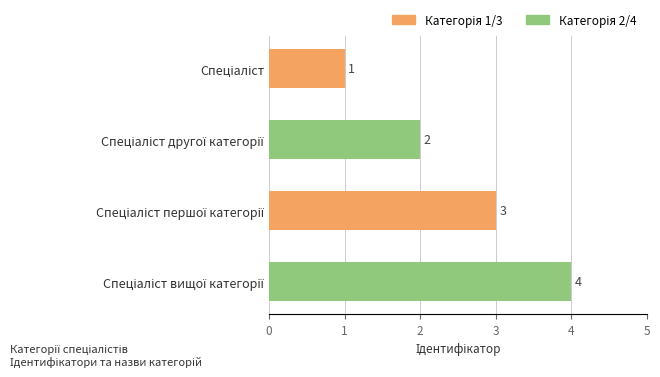

How many series are shown in this chart?

1